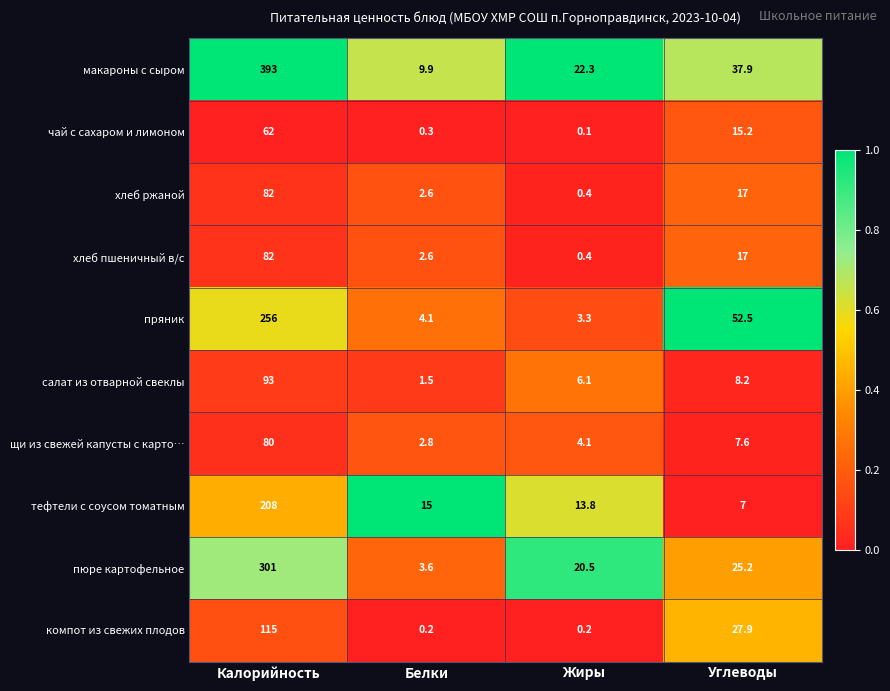

Which series changed the most between Жиры and Углеводы?

пряник